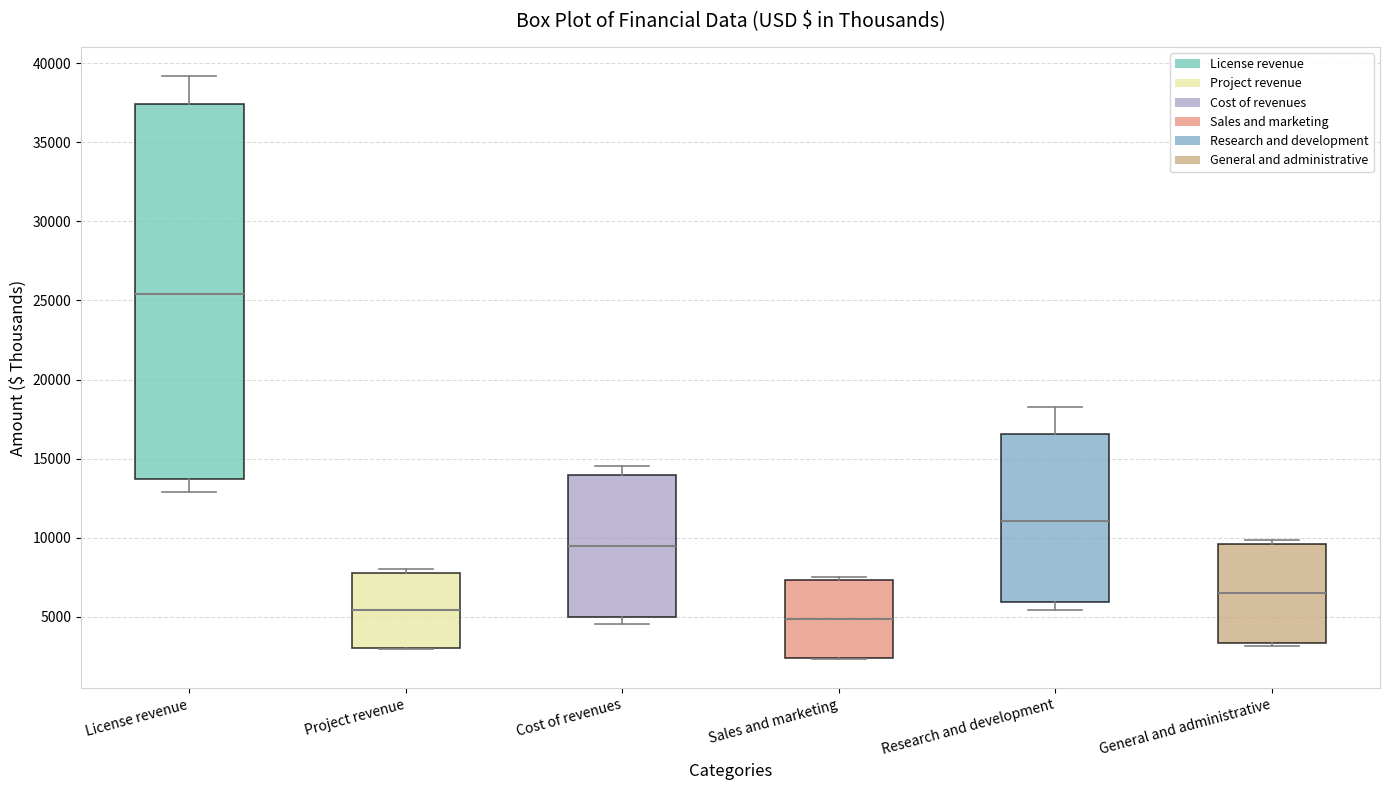

Reading left to right, read every box against the y-axis: the position of its median line, the range the box covers, and the ends of its whiskers. The values are not printed on the chart, so give them approximately, as read against the axis.

License revenue: median 25500, box 13500 to 37500, whiskers 13000 to 39000
Project revenue: median 5500, box 3000 to 8000, whiskers 3000 to 8000 (just above the box's upper edge)
Cost of revenues: median 9500, box 5000 to 14000, whiskers 4500 to 14500
Sales and marketing: median 5000, box 2500 to 7500, whiskers 2500 to 7500 (just above the box's upper edge)
Research and development: median 11000, box 6000 to 16500, whiskers 5500 to 18500
General and administrative: median 6500, box 3500 to 9500, whiskers 3000 to 10000